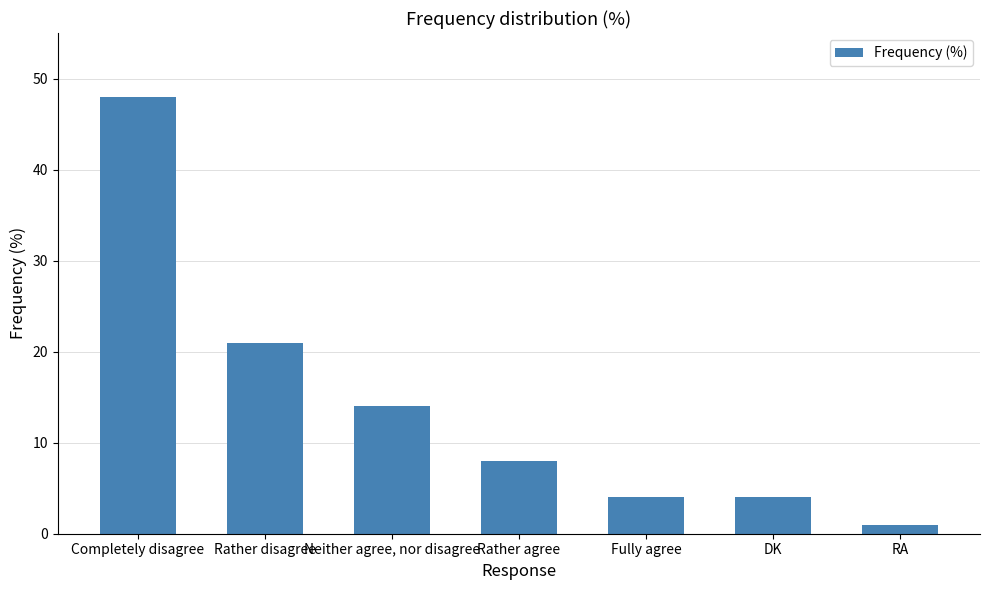

Are the bars horizontal?

No